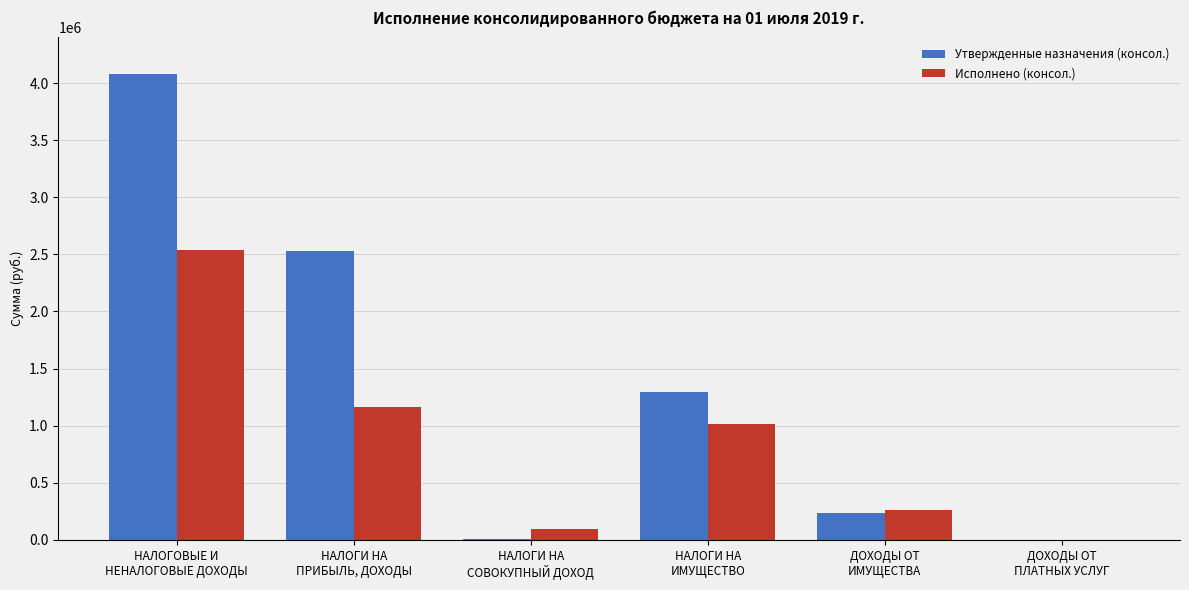

What is the difference between the Исполнено (консол.) values at НАЛОГИ НА
СОВОКУПНЫЙ ДОХОД and ДОХОДЫ ОТ
ИМУЩЕСТВА?

170122.5